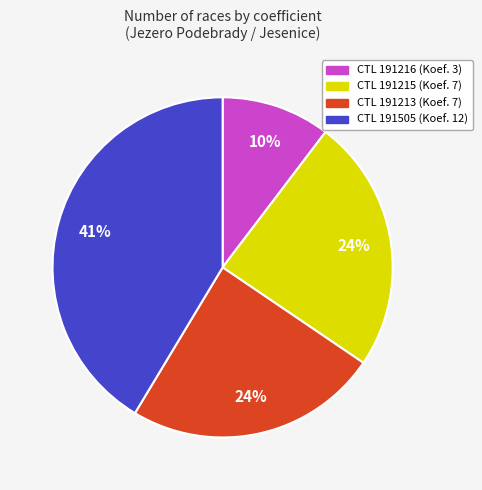

Count the number of slices in the pie.

4